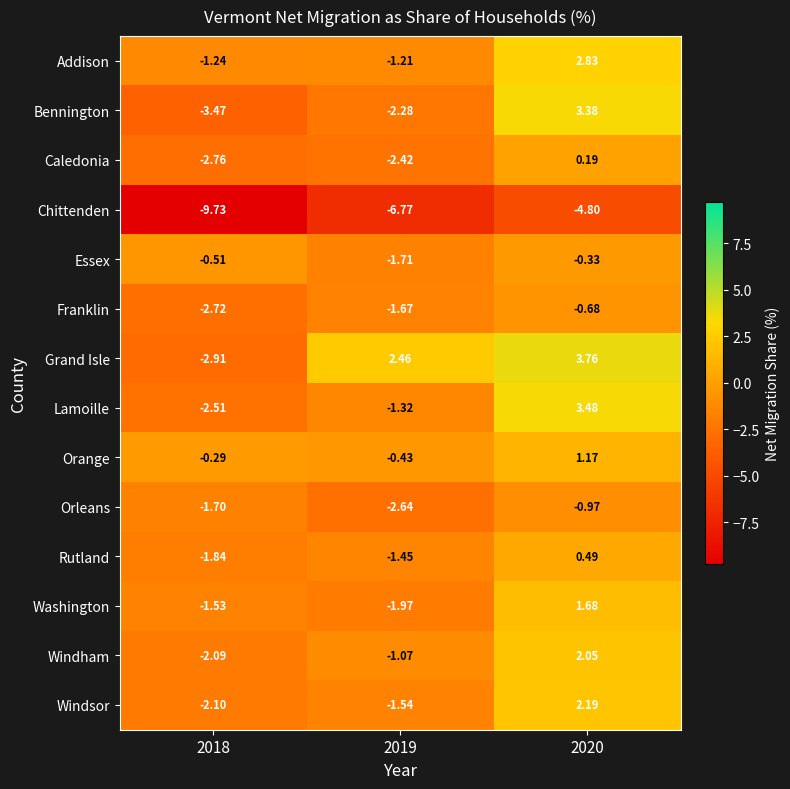

Which series has the largest range (max minus min)?

Bennington